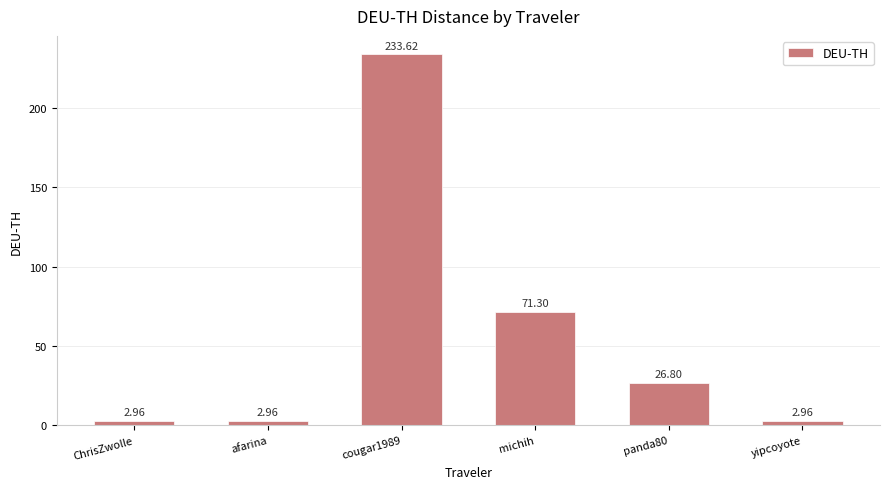

At which category does the chart reach its peak across all series?

cougar1989